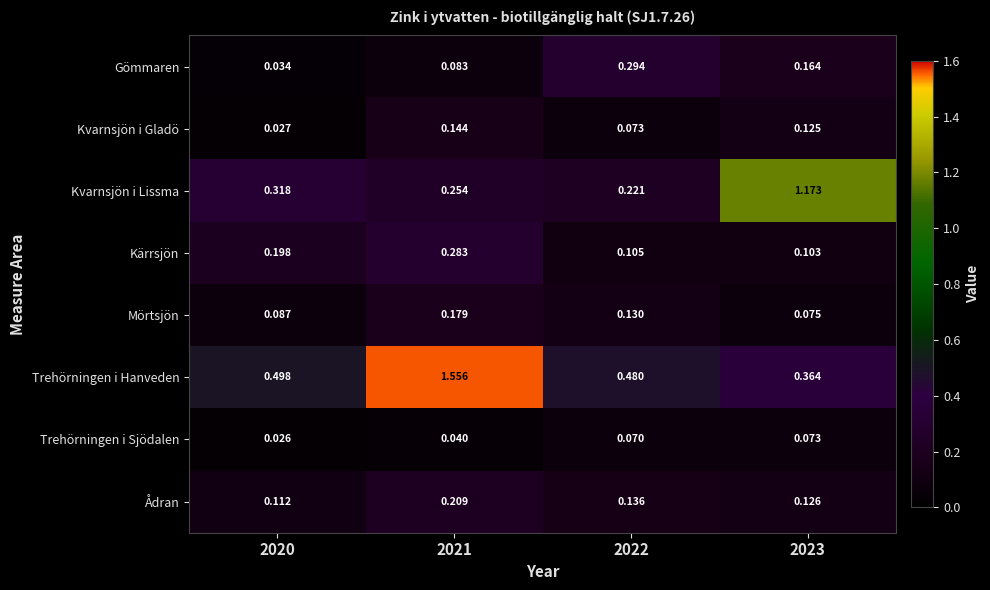

At which category is the sum across all series the highest?

2021